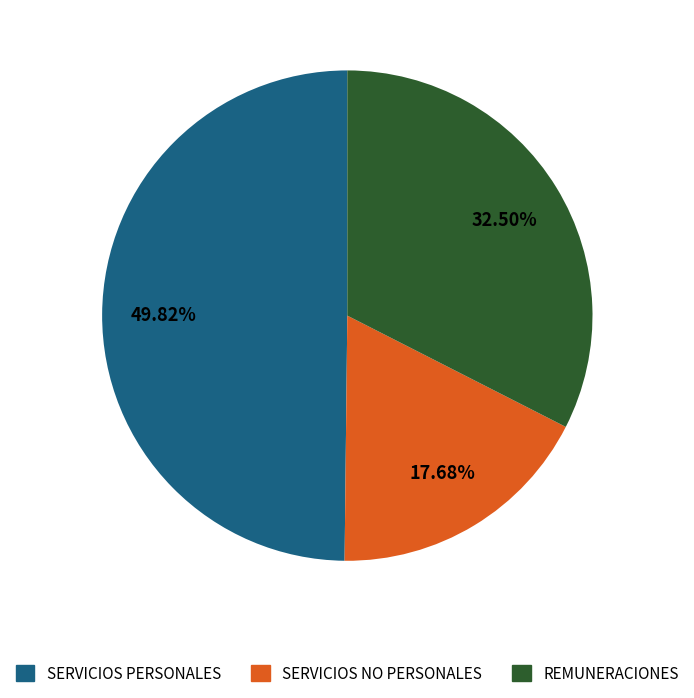

Is it true that SERVICIOS NO PERSONALES is 18% of the pie?

True